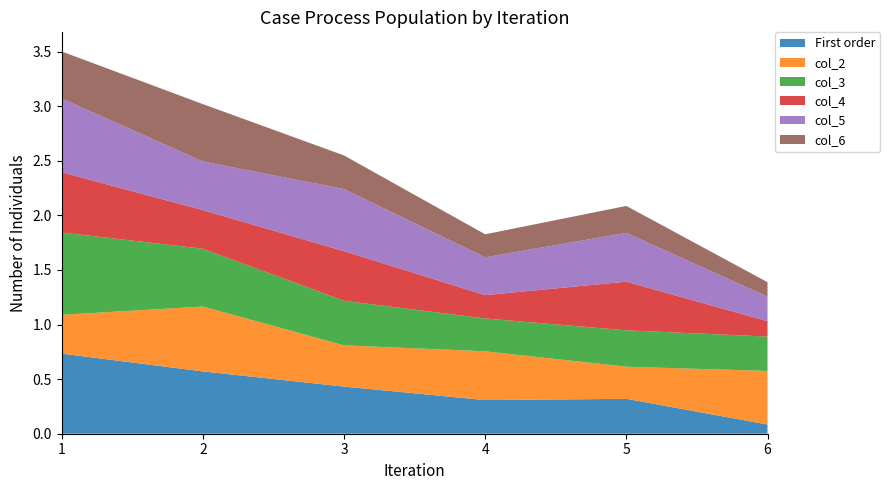

Reading left to right, what are all the values shown in this chart?

First order: 0.7	0.6	0.4	0.3	0.3	0.1
col_2: 0.4	0.6	0.4	0.4	0.3	0.5
col_3: 0.8	0.5	0.4	0.3	0.3	0.3
col_4: 0.6	0.4	0.5	0.2	0.4	0.1
col_5: 0.7	0.4	0.6	0.3	0.4	0.2
col_6: 0.4	0.5	0.3	0.2	0.2	0.1